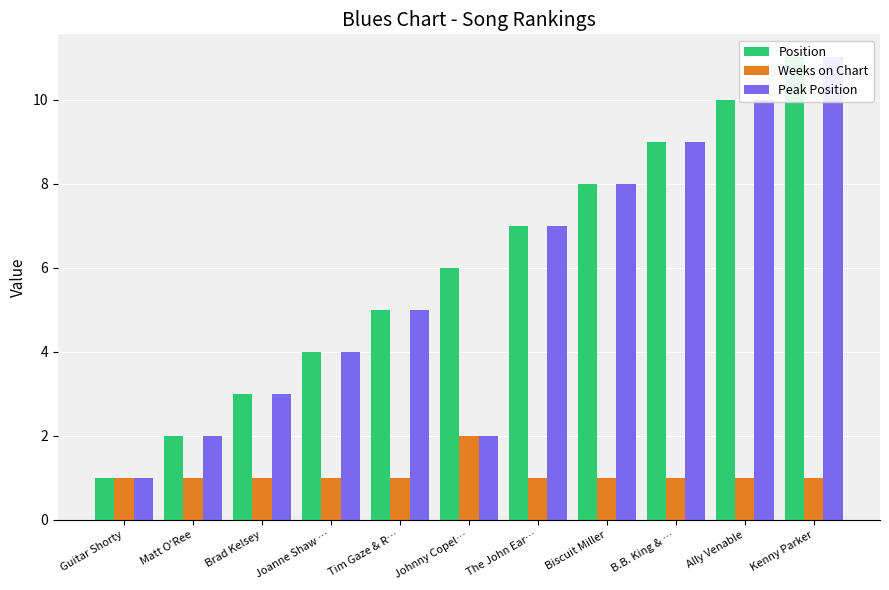

What position from the left is Guitar Shorty?

1